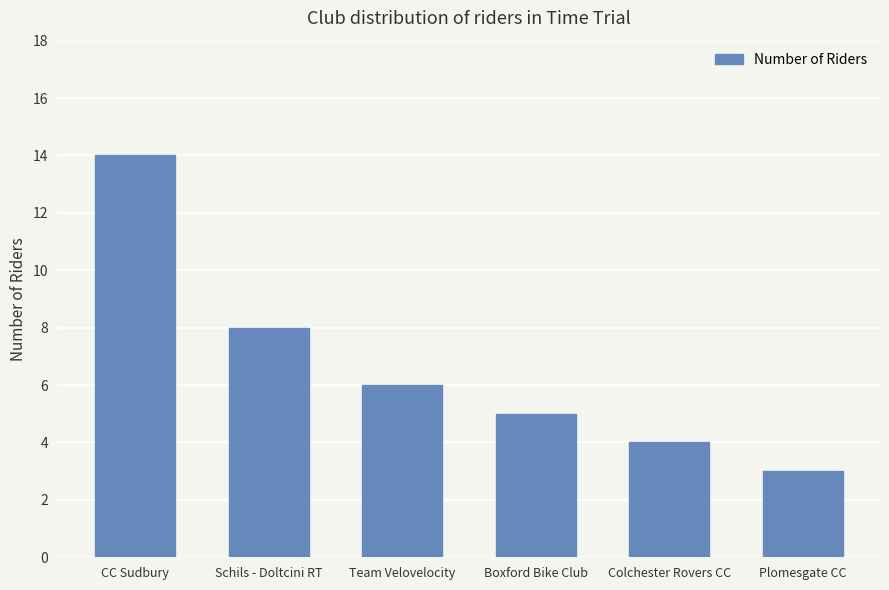

Which category has the highest value across all series?

CC Sudbury